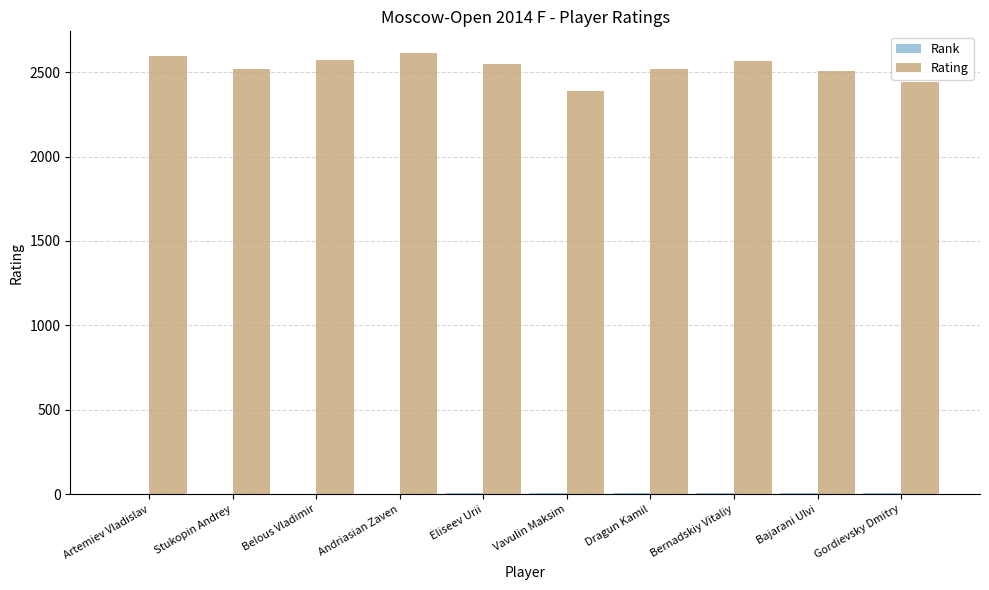

What is the average value of the Rating series?

2526